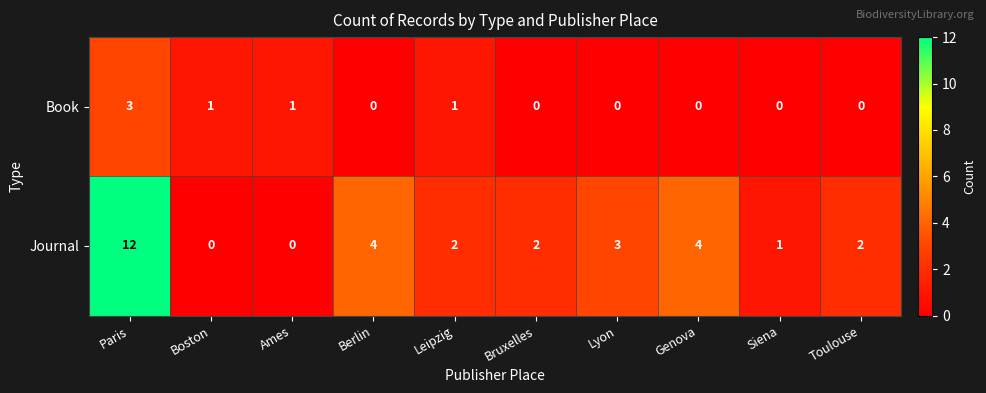

How many positive values does the Journal series have?

8